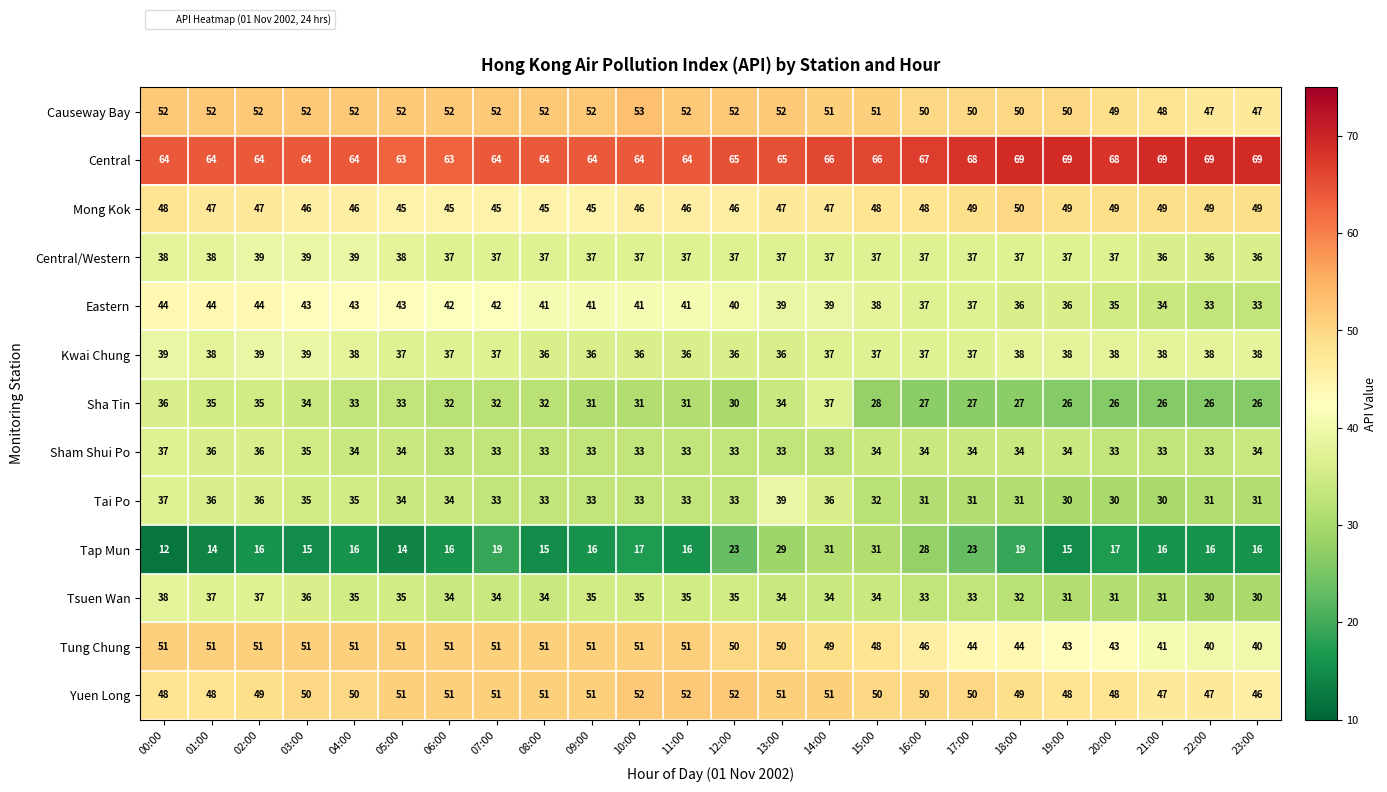

Is it true that Mong Kok equals 46 at 03:00?

True